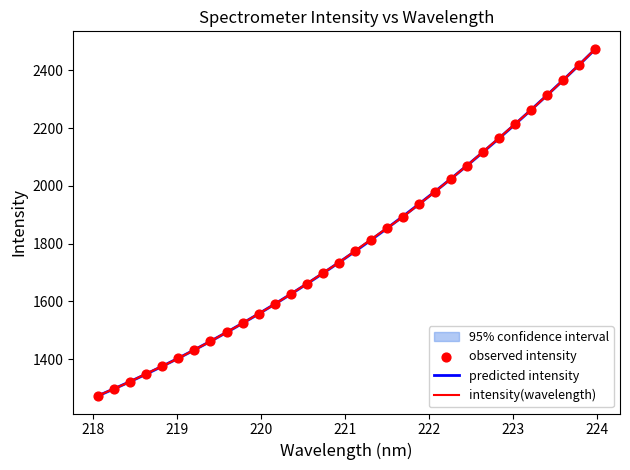

Which series has the widest spread of Y values?

intensity(wavelength)